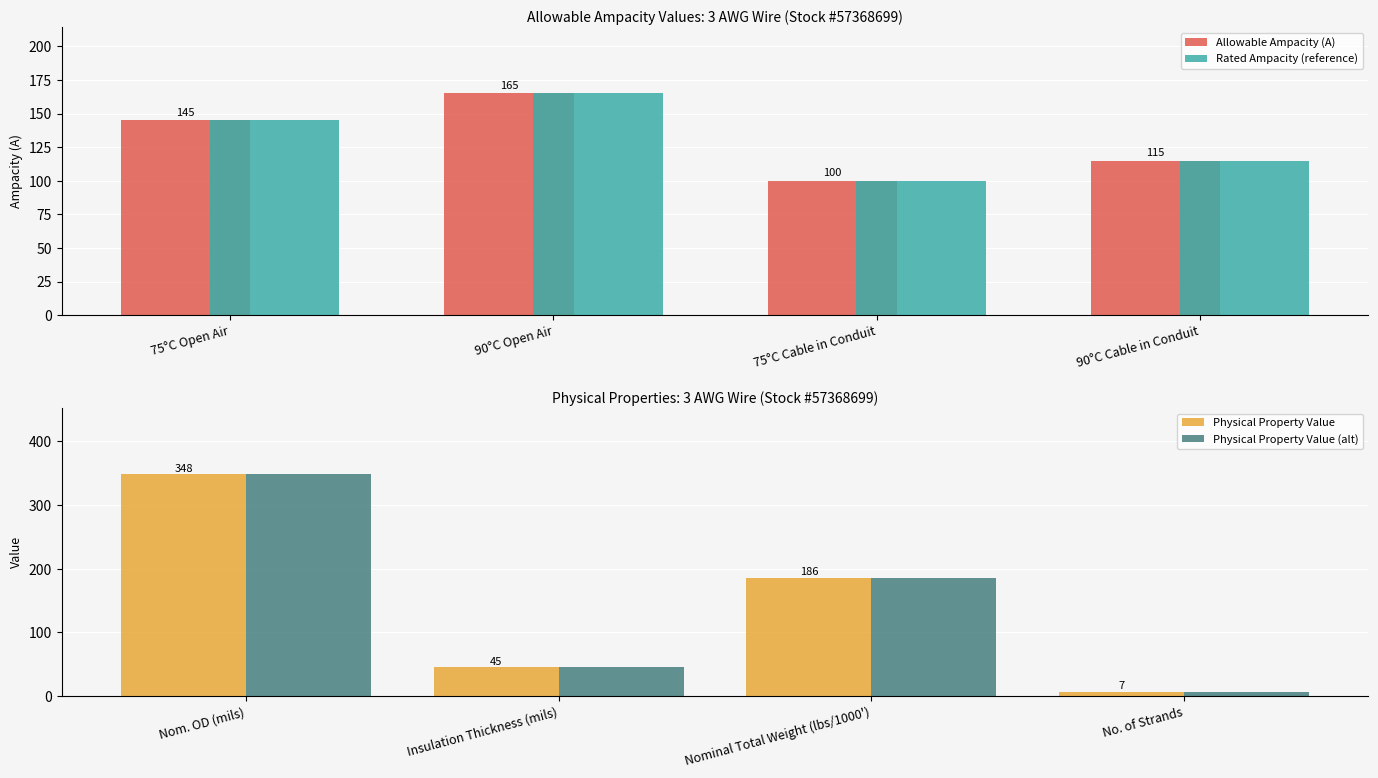

Read the Allowable Ampacity (A) value at 75°C Open Air, to the nearest 5.

145